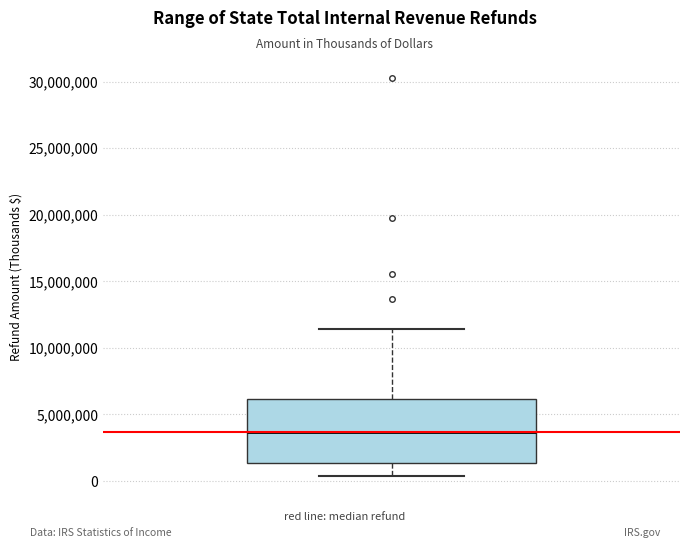

Transcribe this box plot: give where the median line is, the range the box spans, and where the two whiskers end, as read against the y-axis. The values are not printed on the chart, so give them approximately, as read against the axis.

median 3500000, box 1500000 to 6000000, whiskers 500000 to 11500000